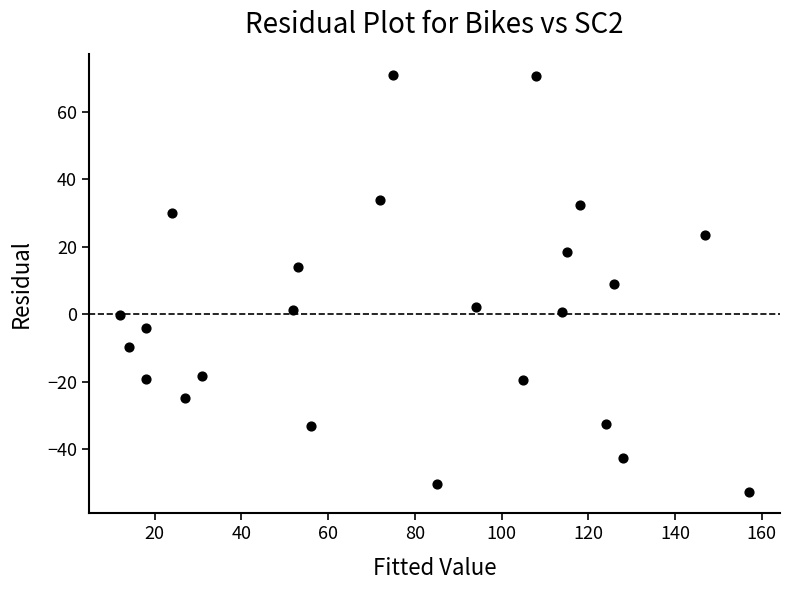

What is the range of Y values (max minus min)?

123.8